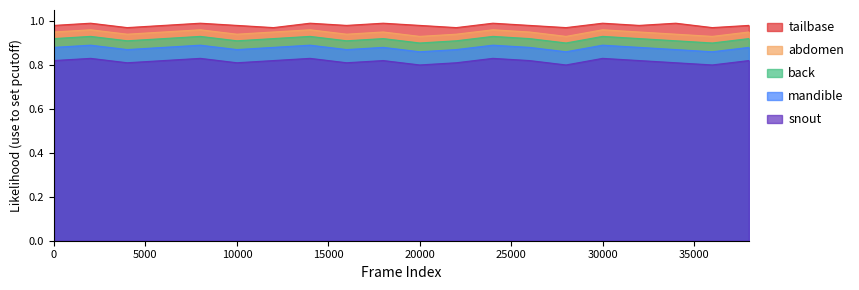

What is the value of the snout point at the 4th from the left?

0.8